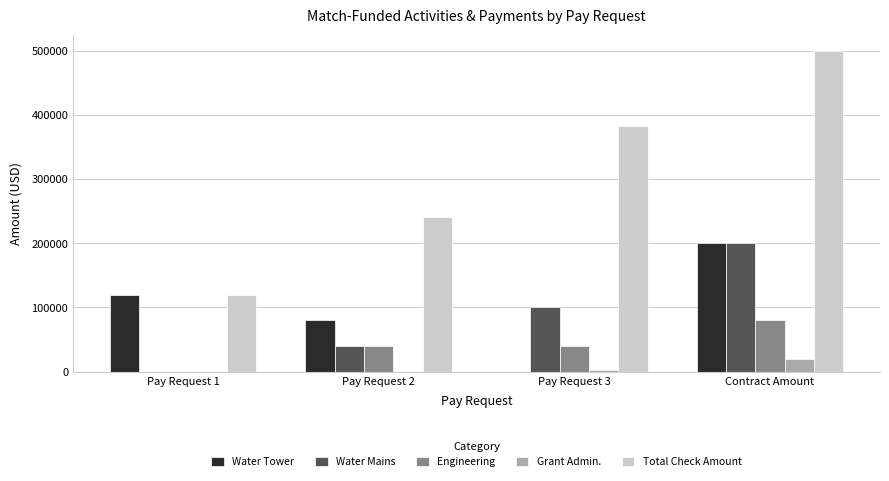

Are the bars horizontal?

No